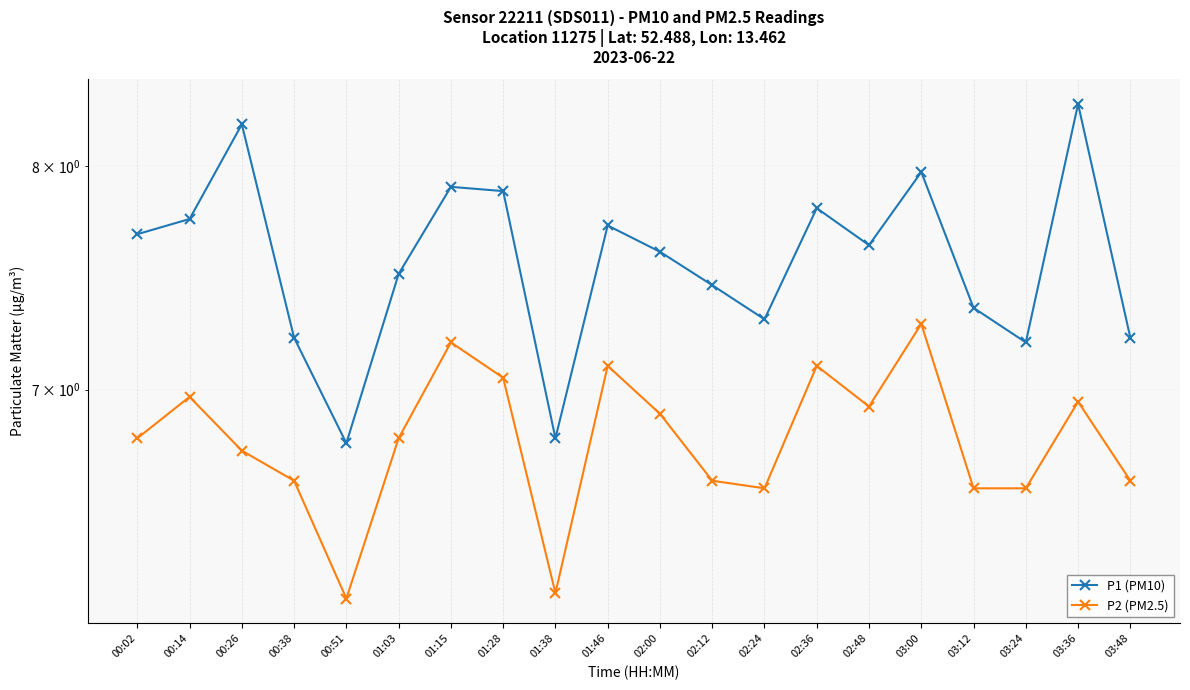

List the labels in order of P2 (PM2.5) value, smallest first.

00:51, 01:38, 02:24, 03:12, 03:24, 00:38, 02:12, 03:48, 00:26, 00:02, 01:03, 02:00, 02:48, 03:36, 00:14, 01:28, 01:46, 02:36, 01:15, 03:00